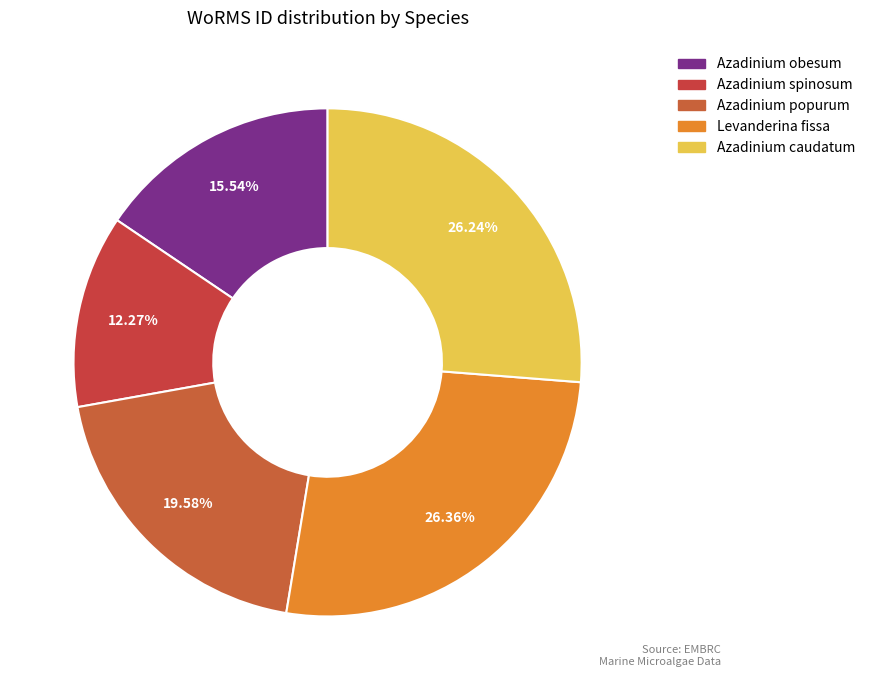

To the nearest percent, what is the average slice percentage?

20%